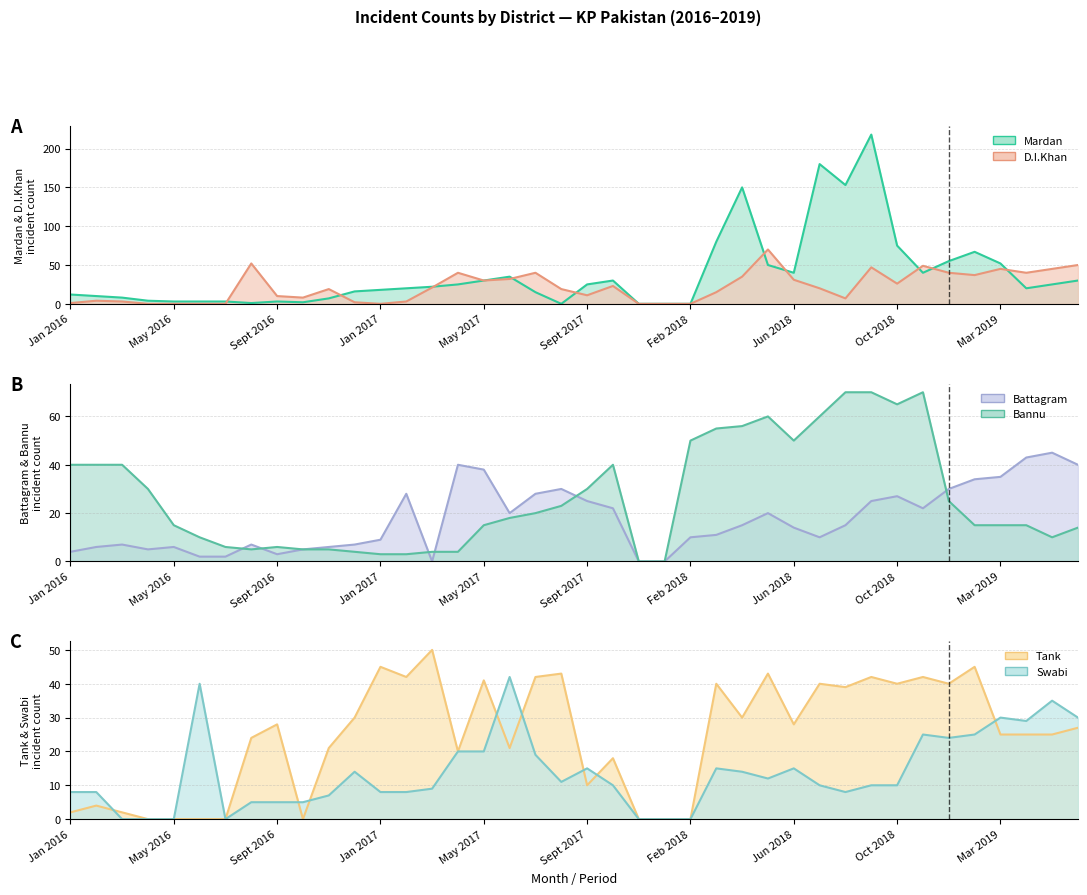

At which label does Mardan reach its peak?

Sept 2018